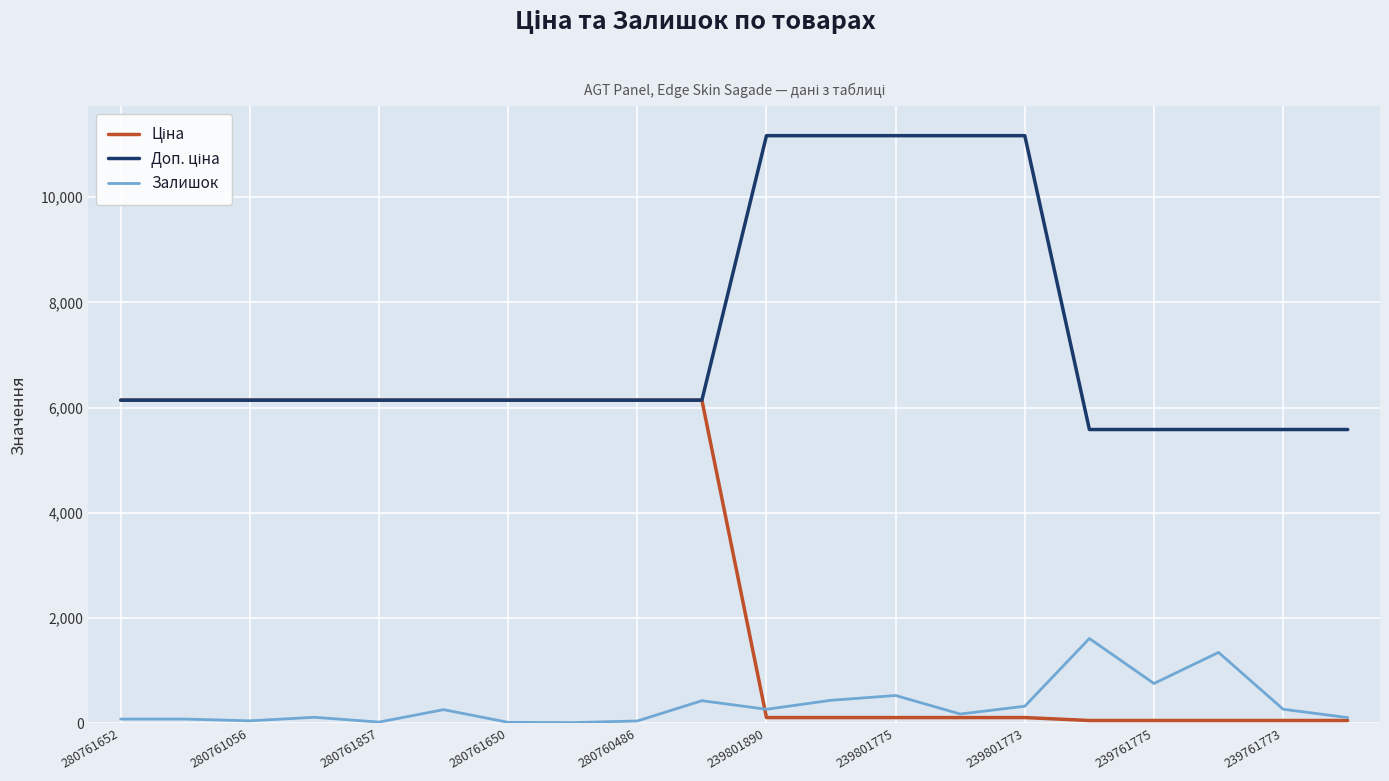

What is the maximum value shown in the chart?

11169.0